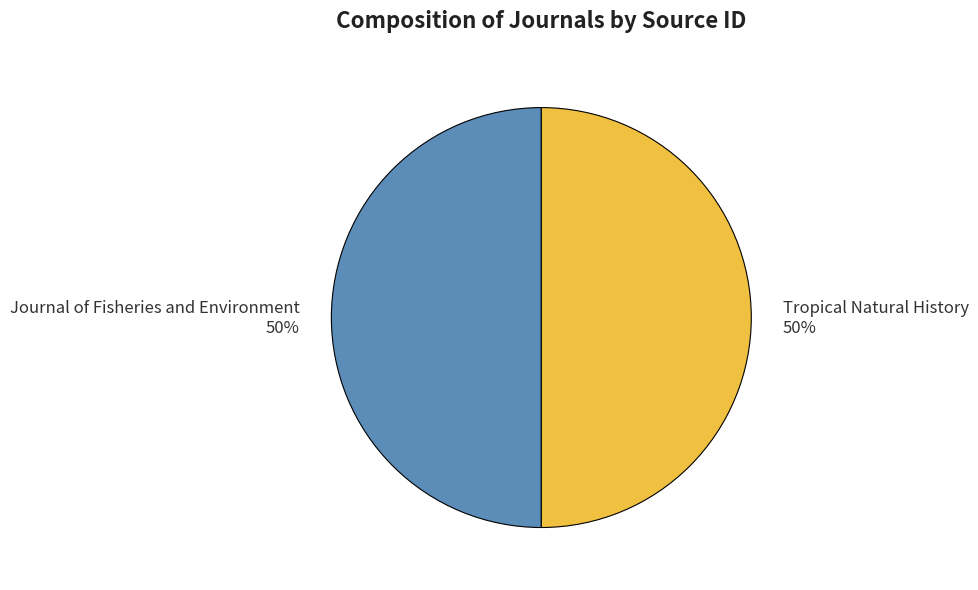

To the nearest percent, what is the average slice percentage?

50%